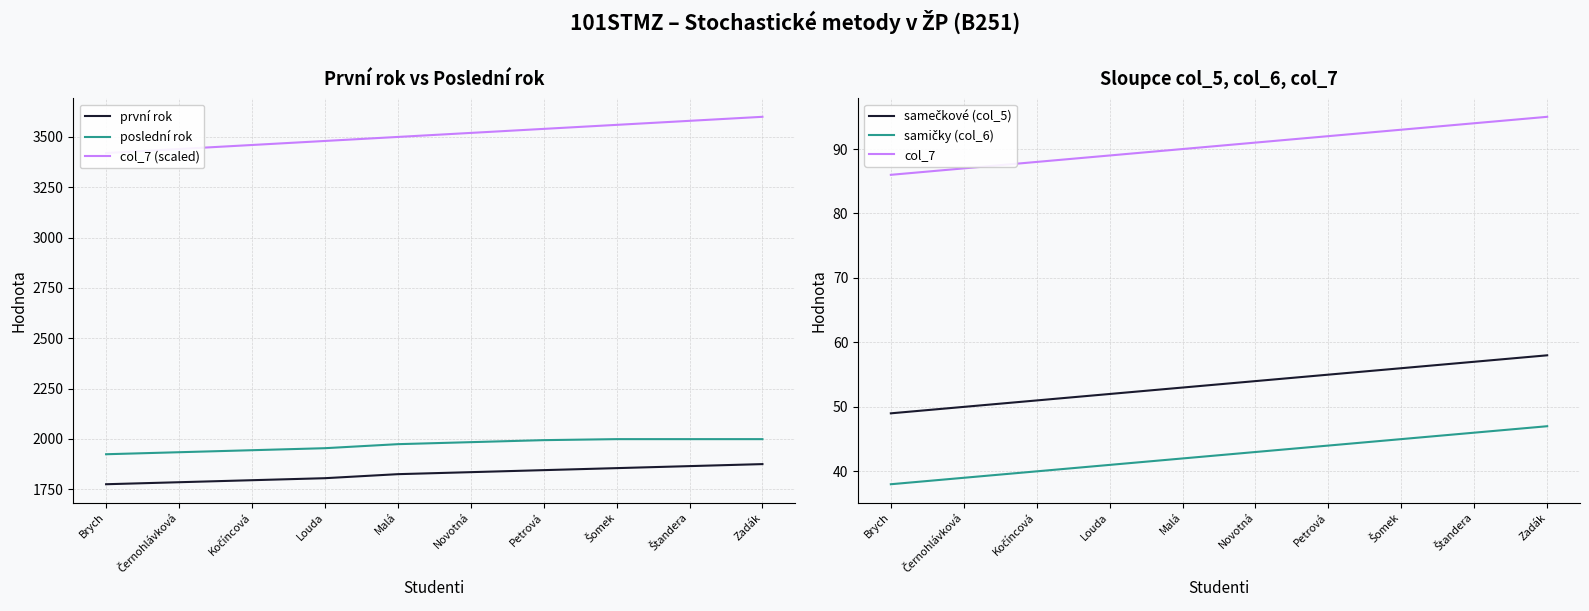

Where is samičky (col_6) nearest to the value 42?

Malá